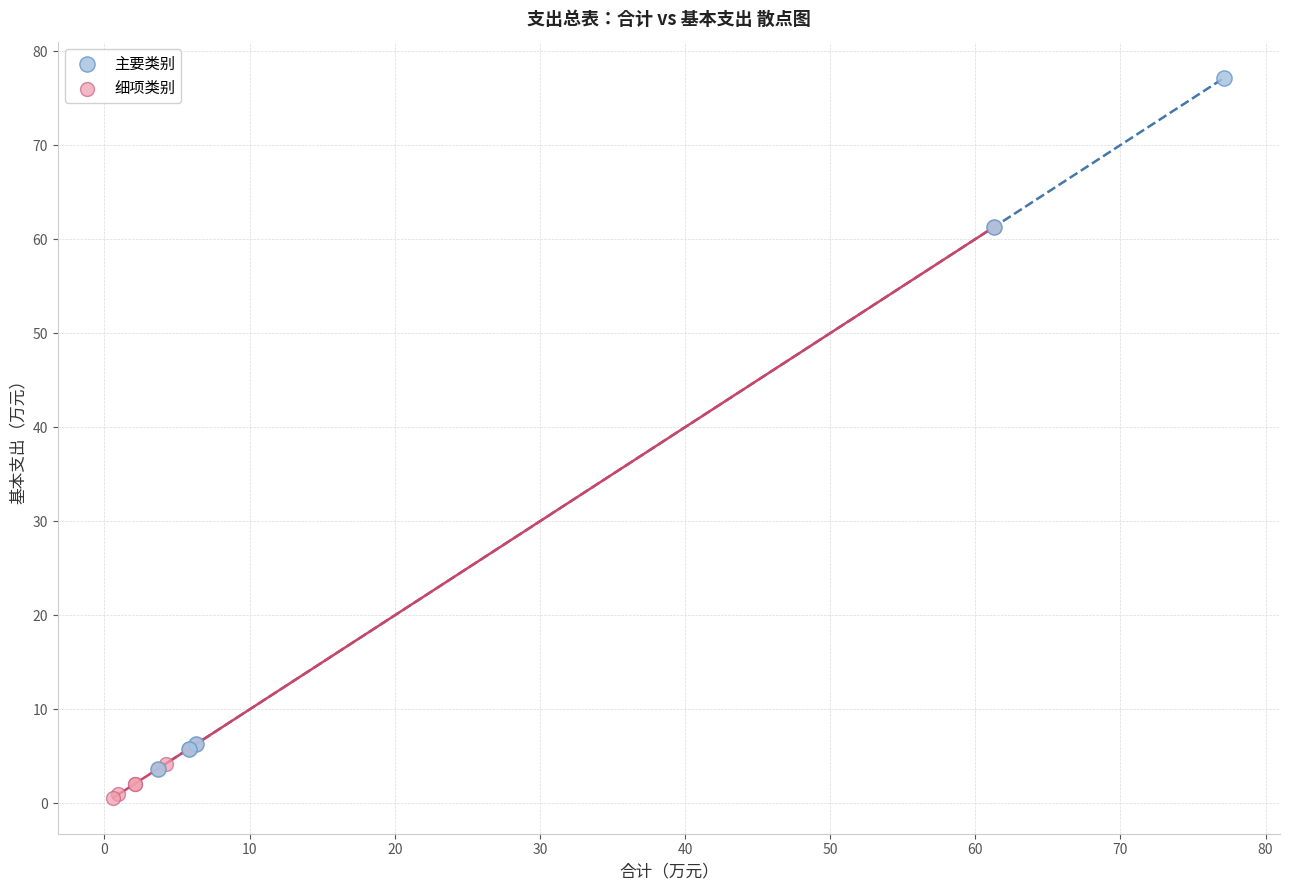

Which series contains the lowest Y value?

细项类别